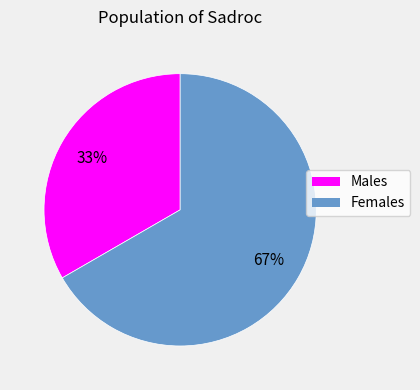

How many segments does this pie chart have?

2